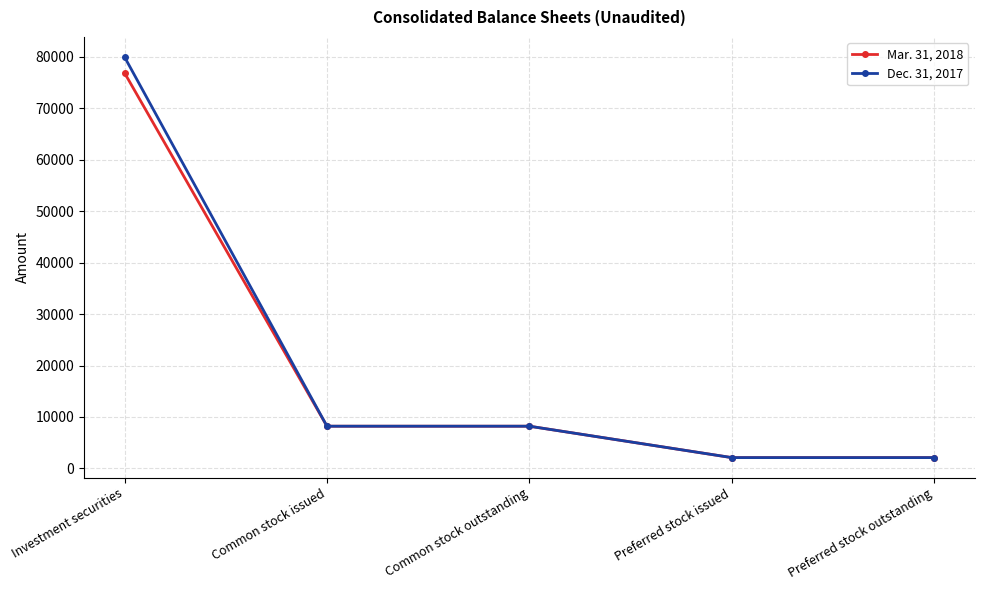

The Mar. 31, 2018 series shows 2092 at Preferred stock issued. True or false?

True